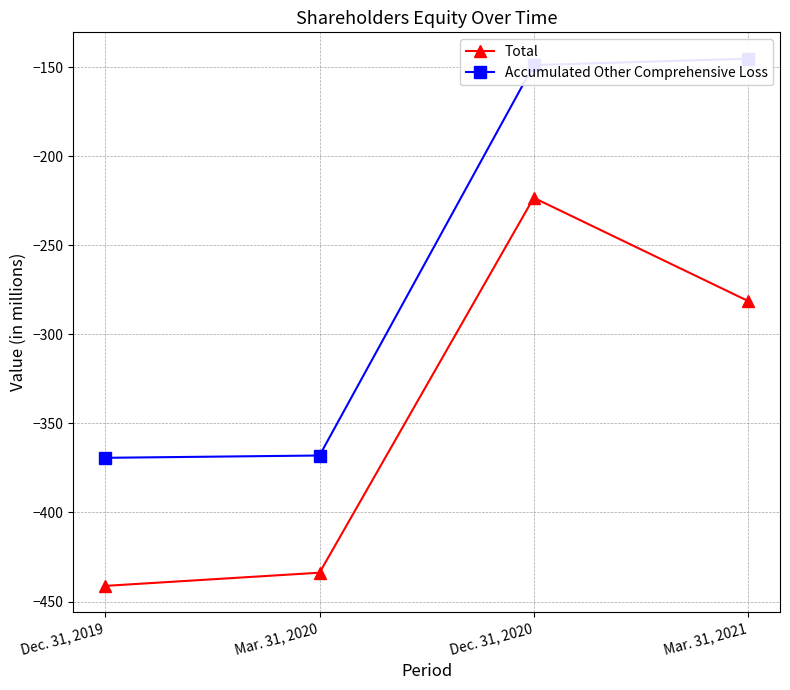

What is the sum of all Total values?

-1379.5